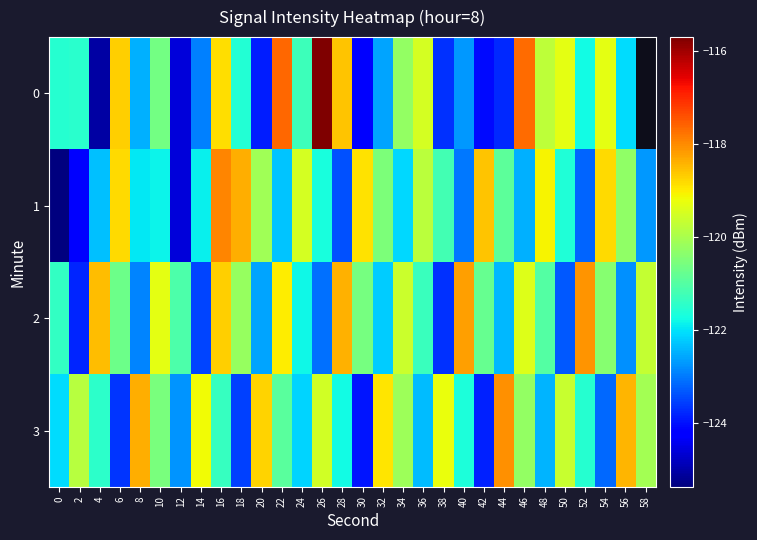

Is it true that 1 equals -122.3 at 22?

True